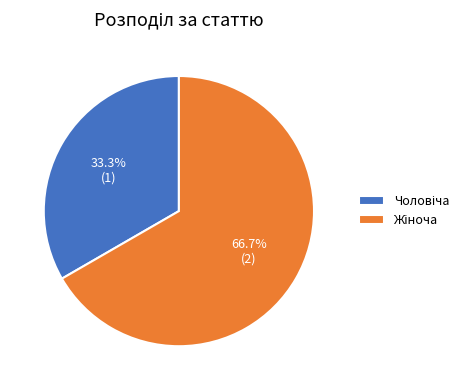

Is there any slice that represents more than half of the pie?

Yes